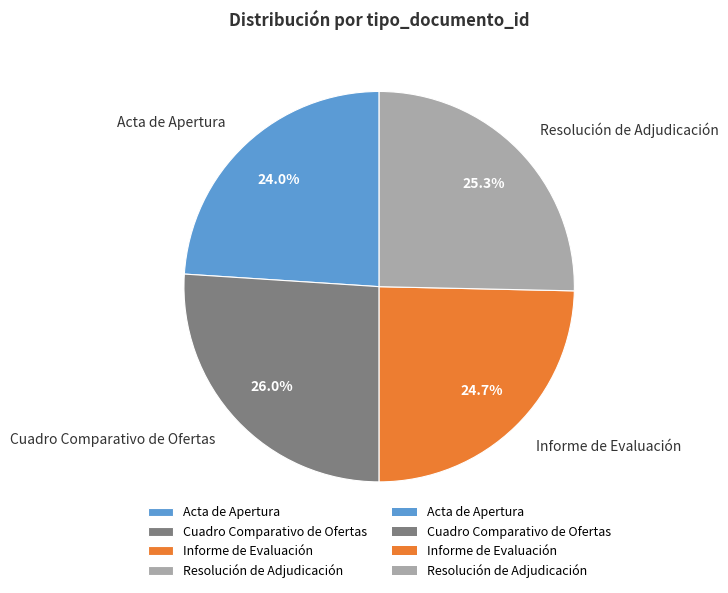

How many segments does this pie chart have?

4